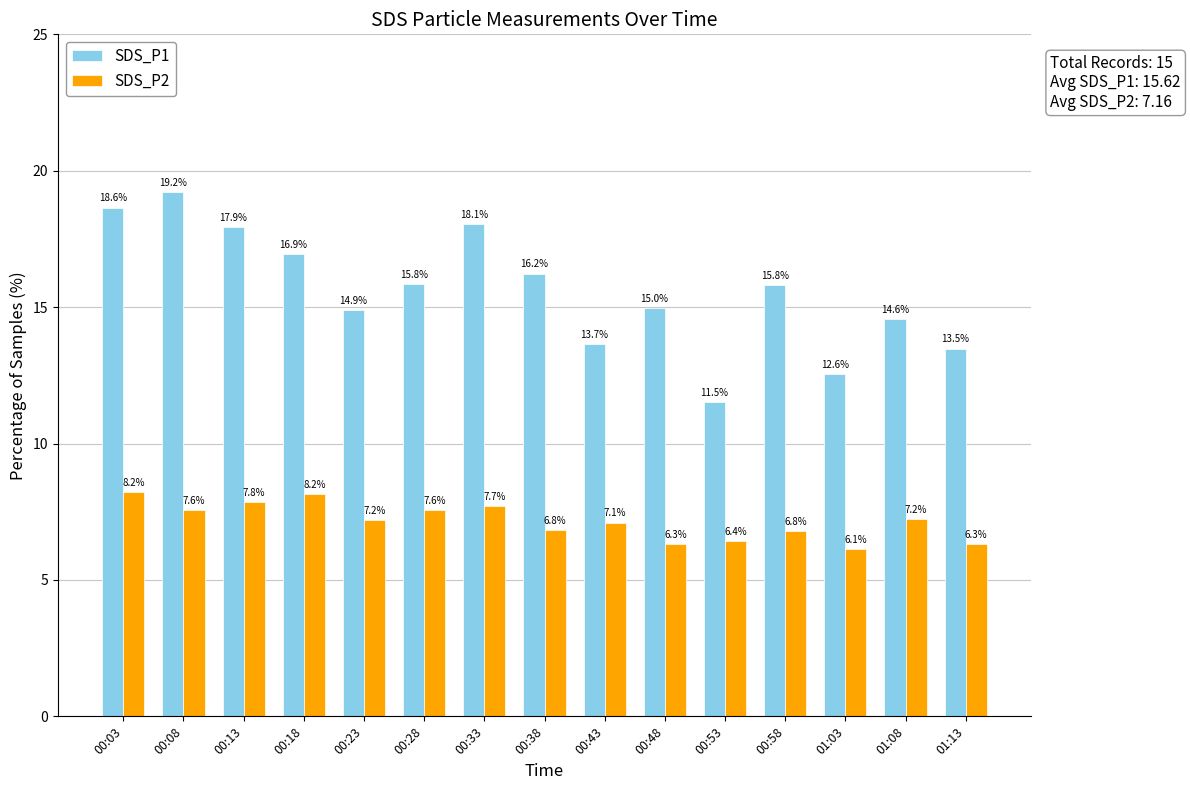

What are all the series names shown in the legend?

SDS_P1, SDS_P2